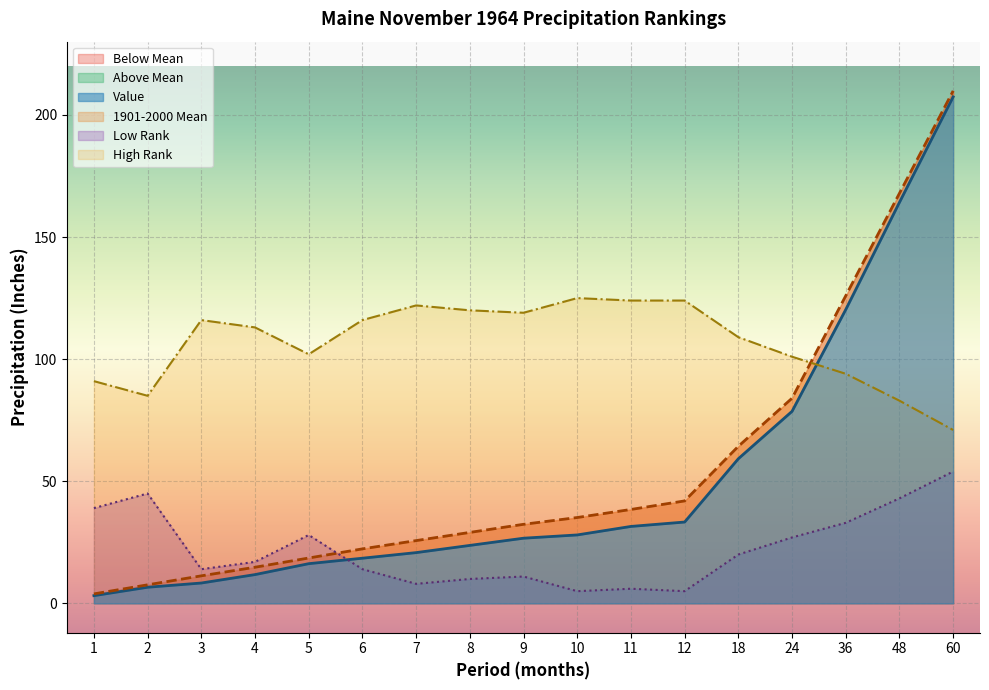

Where is the first local maximum for High Rank?

3